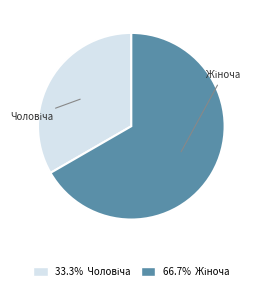

Count the number of slices in the pie.

2